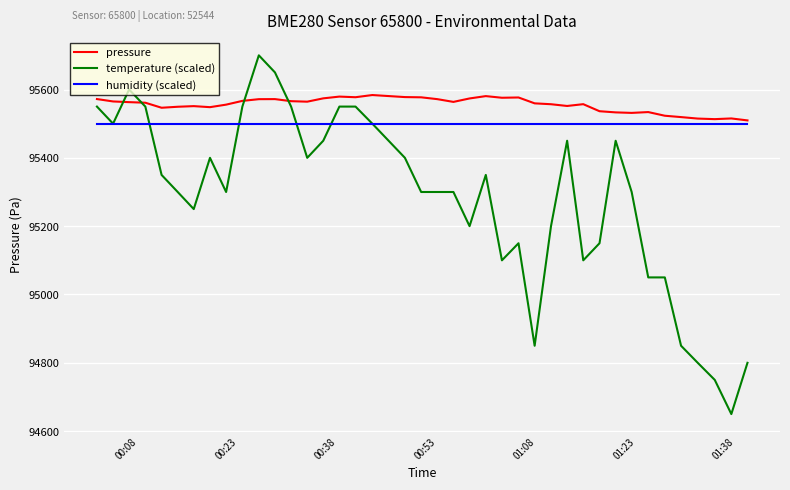

What is the highest value of the temperature (scaled) series?

95700.0